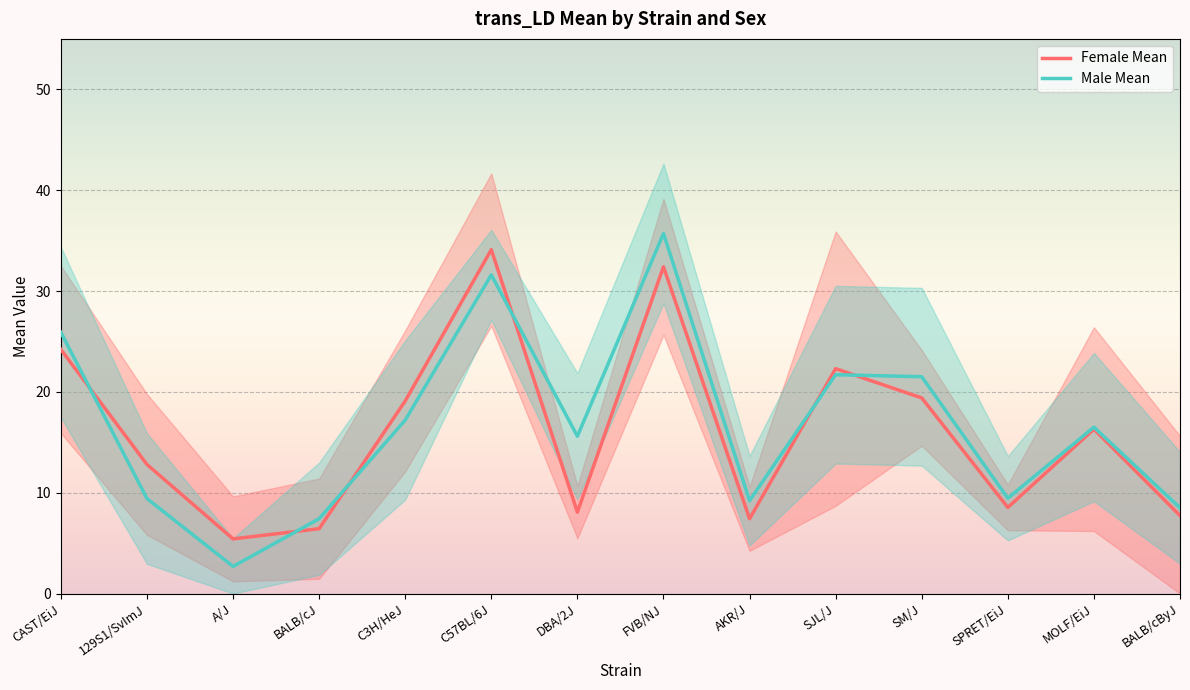

Reading left to right, what are all the values shown in this chart?

Female Mean: 24.2	12.8	5.4	6.4	19.1	34.1	8.1	32.4	7.4	22.3	19.4	8.5	16.3	7.7
Male Mean: 25.9	9.4	2.7	7.4	17.2	31.6	15.6	35.7	9.2	21.7	21.5	9.4	16.5	8.5